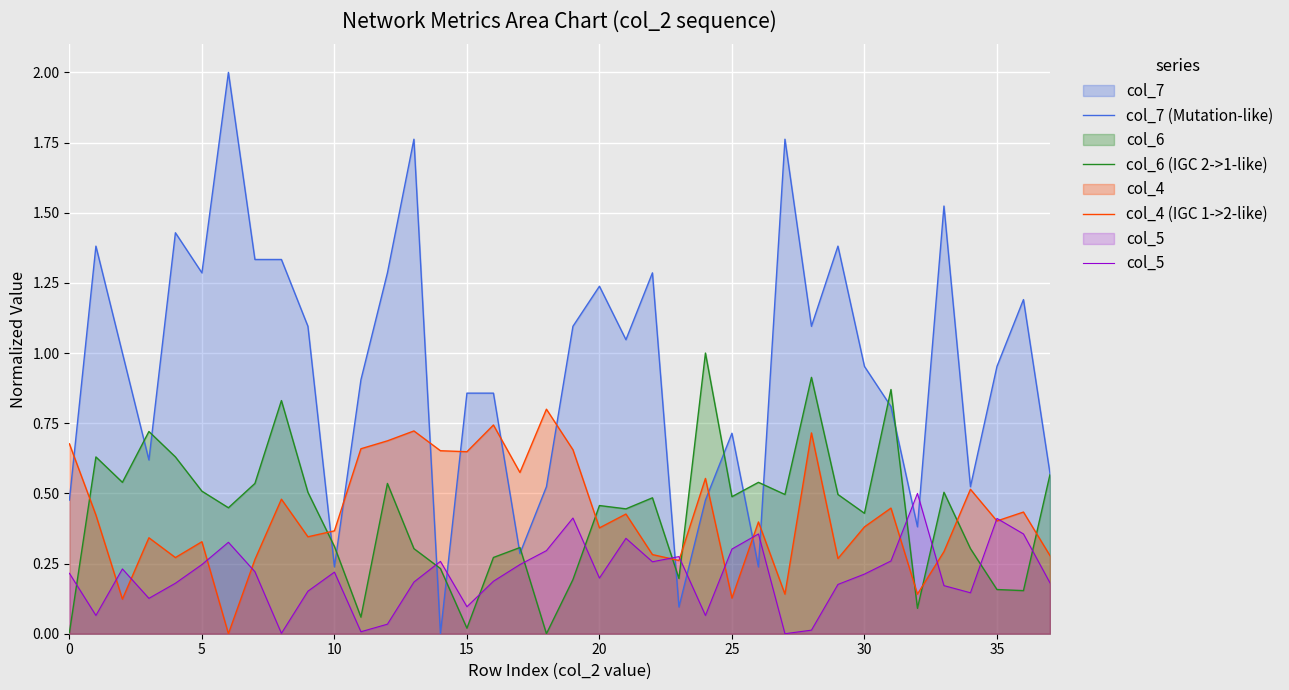

At how many categories does at least one series exceed 0?

38